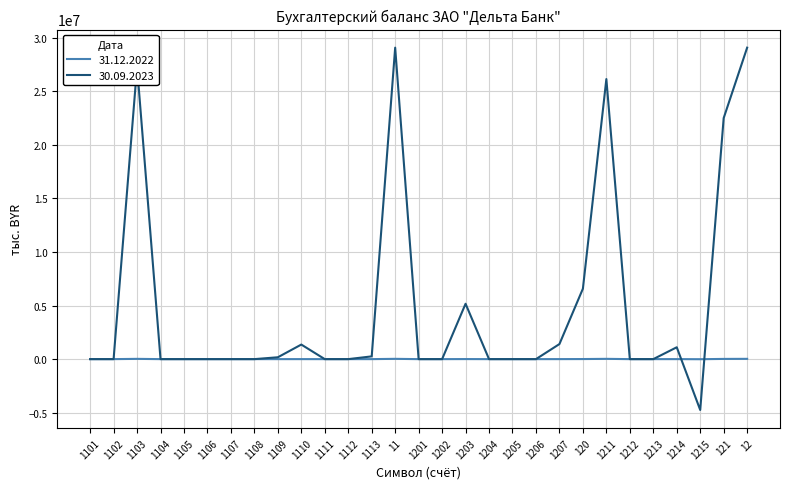

How many lines are shown in the chart?

2